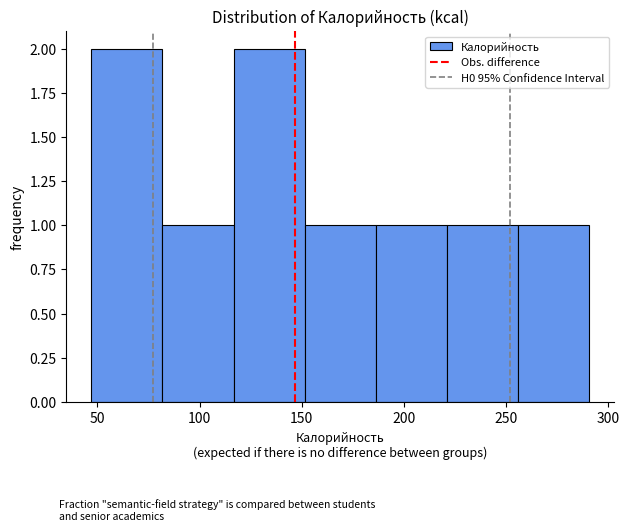

How tall is the bar that spans 115 to 150 on the x-axis? Neither the bar edges nor the heights are printed on the chart, so give them approximately, as read against the axes.

2